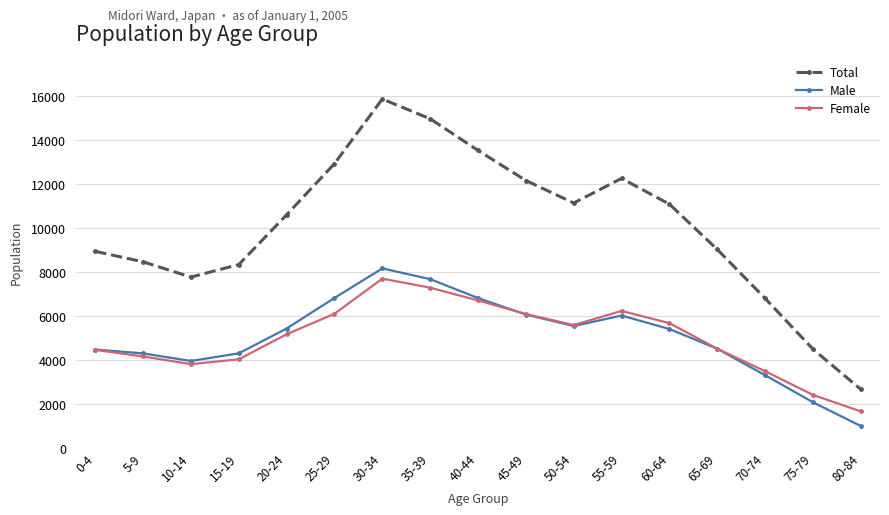

True or false: Male and Female cross at least once.

True